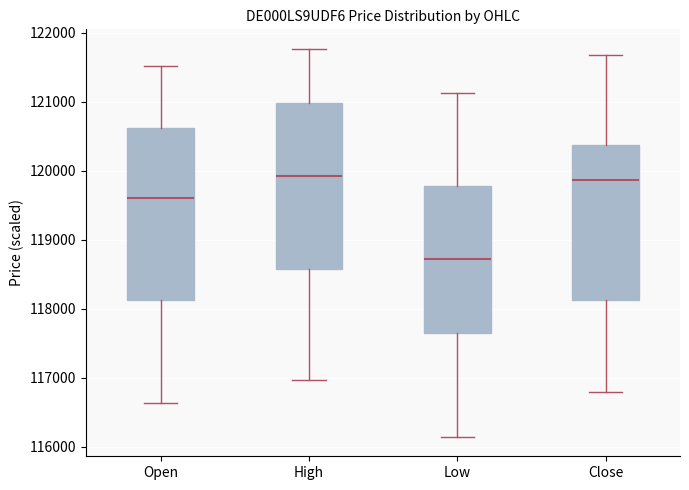

Where does the median line of the box for High sit on the y-axis? The values are not printed on the chart, so give them approximately, as read against the axis.

119900